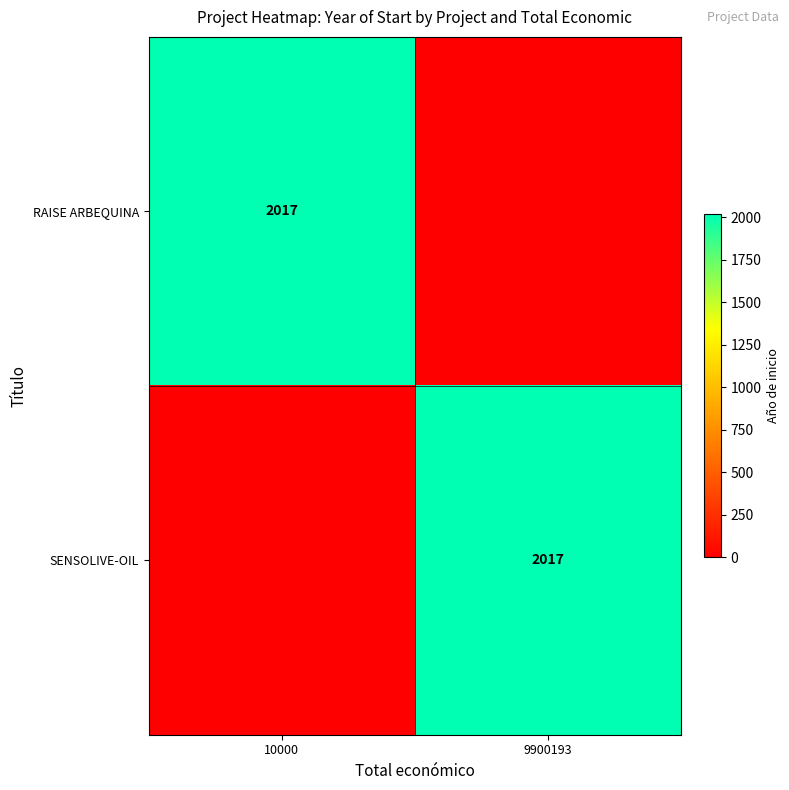

Is it true that RAISE ARBEQUINA equals 3441 at 10000?

False